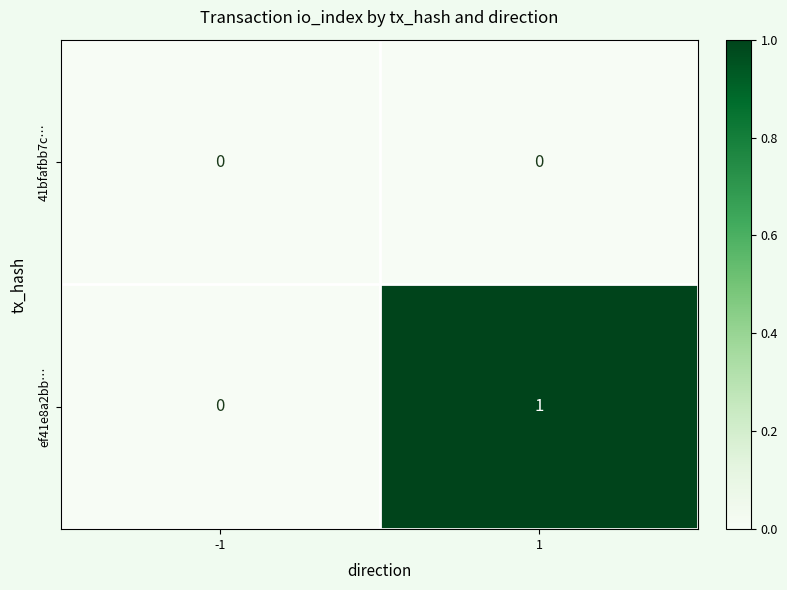

Which series has the widest spread of values?

ef41e8a2bb…